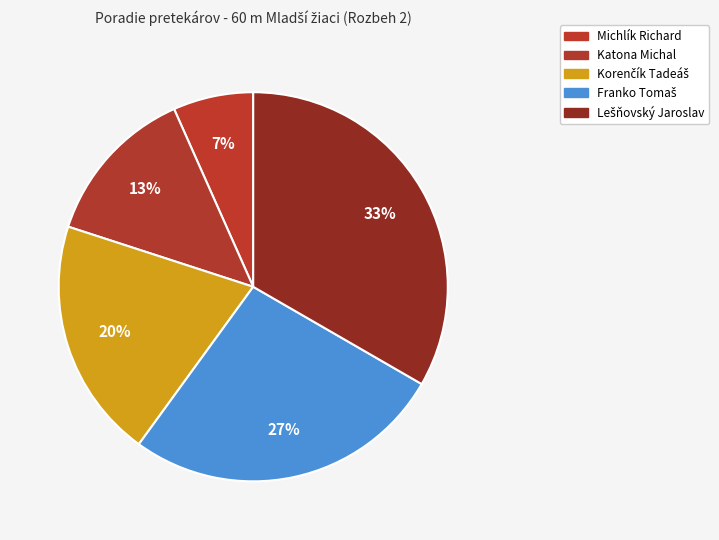

Is it true that Katona Michal is 13% of the pie?

True